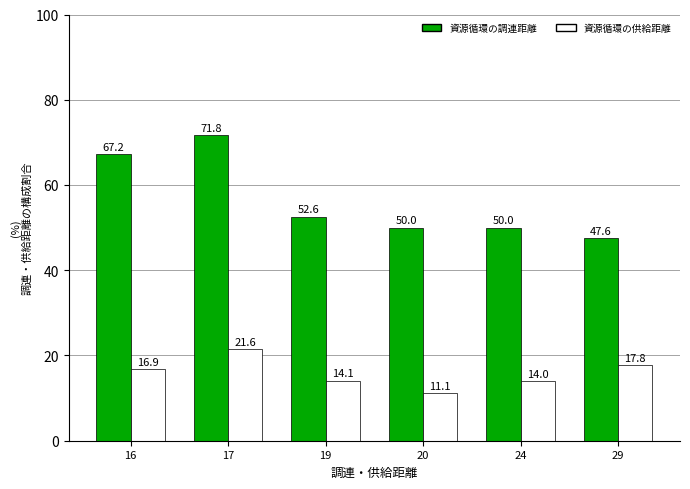

Reading left to right, list all the values displayed in this chart.

資源循環の調連距離: 16=67.2	17=71.8	19=52.6	20=50.0	24=50.0	29=47.6
資源循環の供給距離: 16=16.9	17=21.6	19=14.1	20=11.1	24=14.0	29=17.8